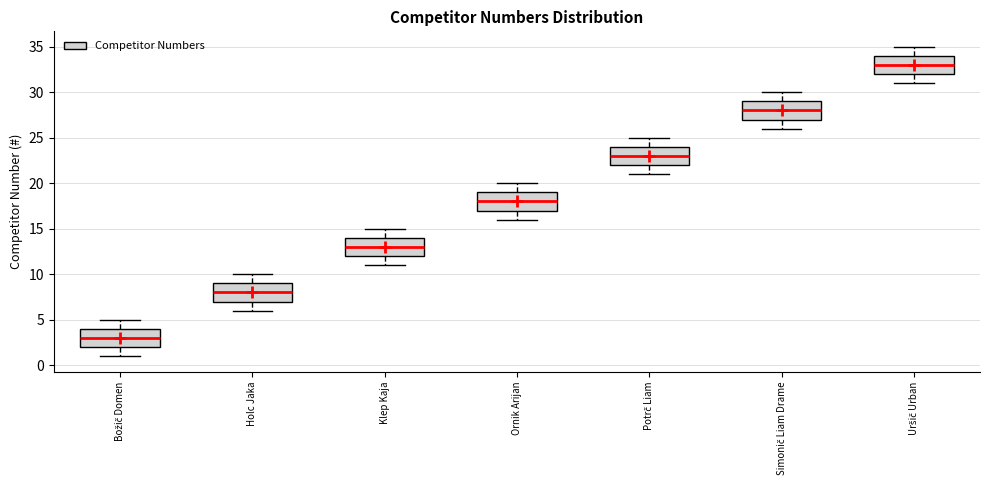

Which box's median line is the highest?

Uršič Urban